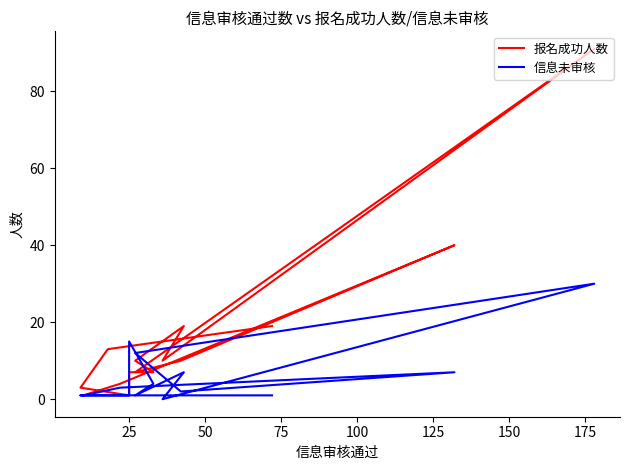

What is the average value of the 信息未审核 series?

6